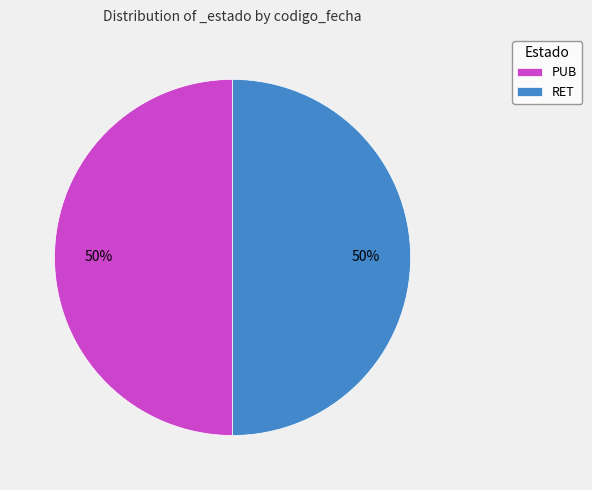

What is the ratio of the value at RET to the value at PUB?

1.0